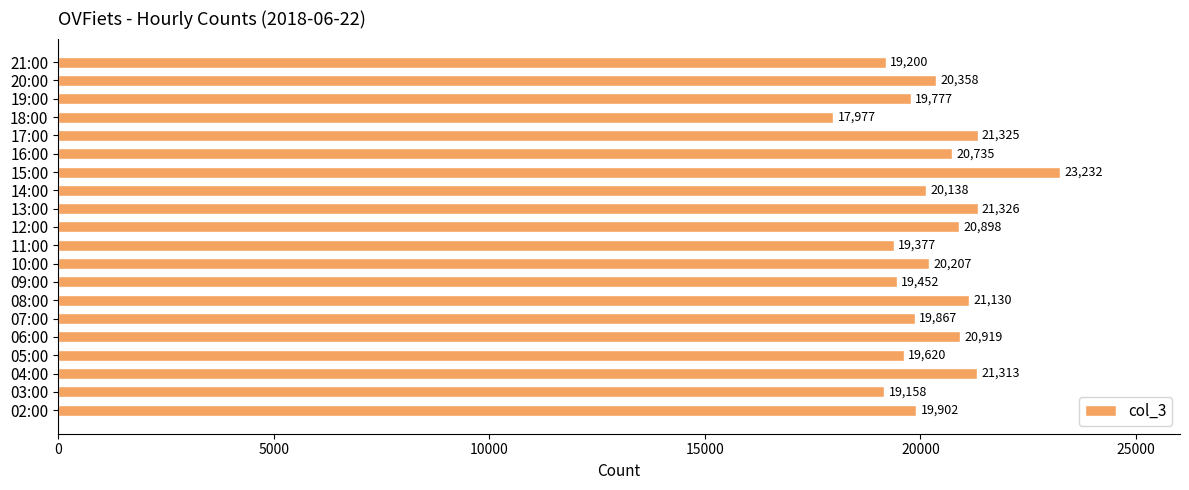

Is it true that the value at 21:00 is 19200?

True